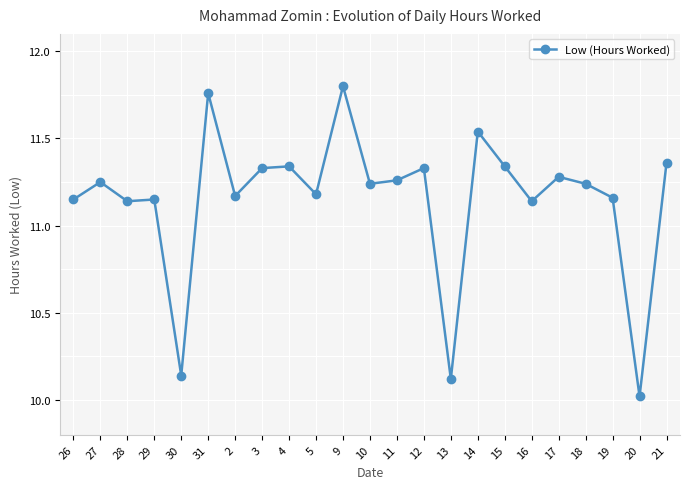

True or false: the data has more than 2 interior local peaks.

True